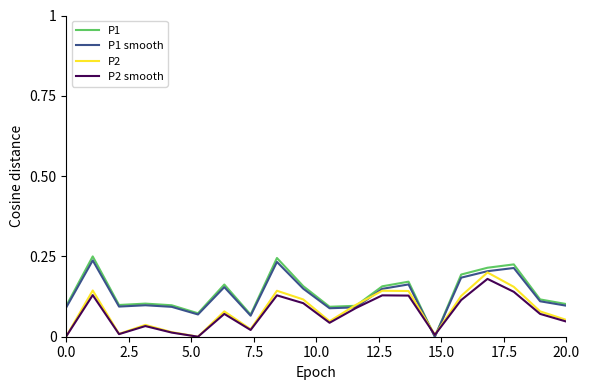

What are all the series names shown in the legend?

P1, P1 smooth, P2, P2 smooth